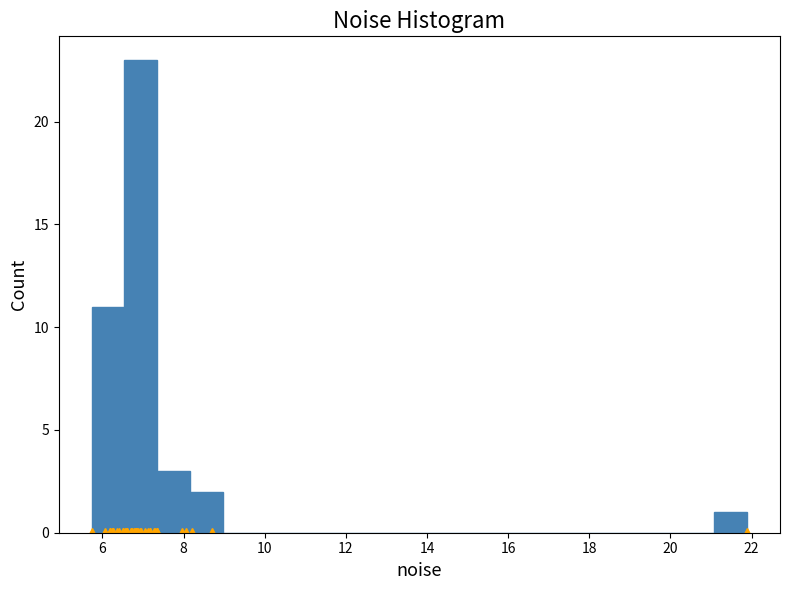

Which range on the x-axis has the tallest bar?

6.6 to 7.4